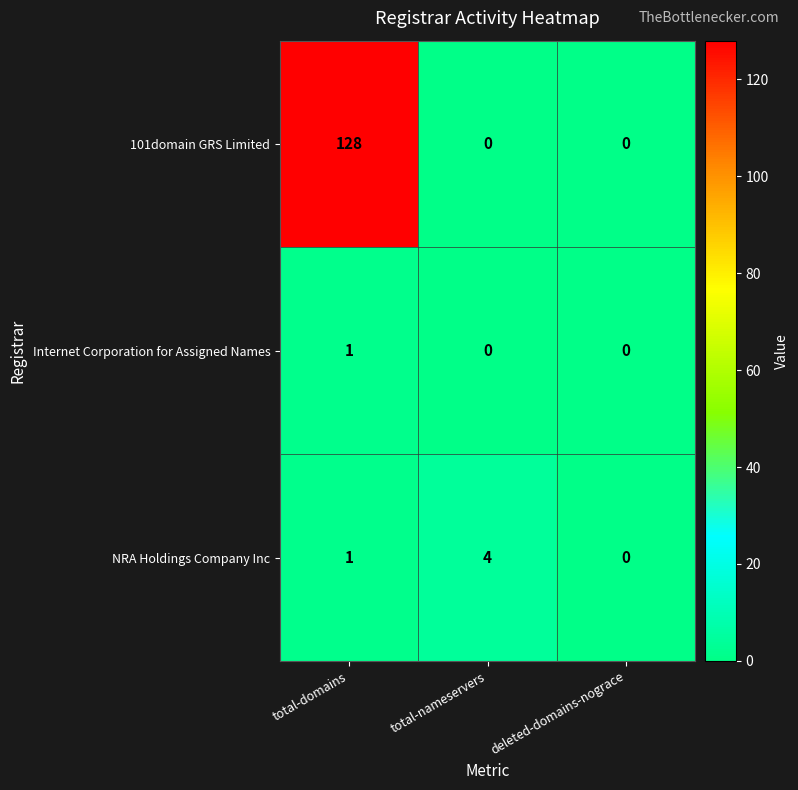

Reading left to right, list all the values displayed in this chart.

101domain GRS Limited: 128	0	0
Internet Corporation for Assigned Names: 1	0	0
NRA Holdings Company Inc: 1	4	0